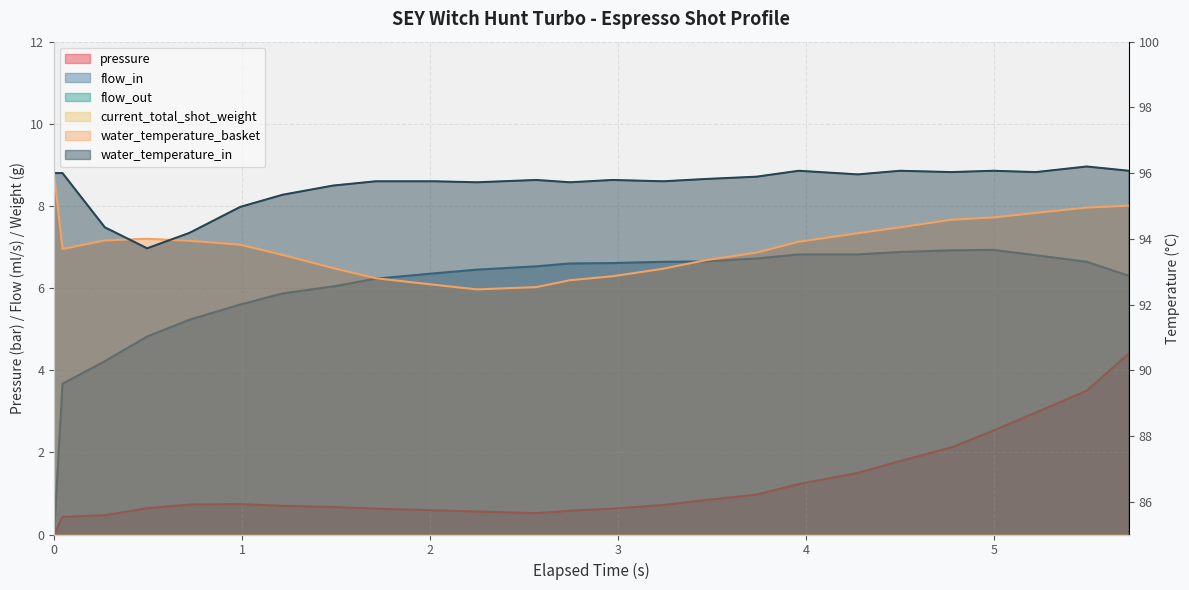

Reading left to right, transcribe all the data shown in this chart.

pressure: 0.0	0.4	0.5	0.6	0.7	0.7	0.7	0.7	0.6	0.6	0.6	0.5	0.6	0.6	0.7	0.8	1.0	1.2	1.5	1.8	2.1	2.5	3.0	3.5	4.4
flow_in: 0.0	3.7	4.2	4.8	5.2	5.6	5.9	6.0	6.2	6.4	6.5	6.5	6.6	6.6	6.6	6.7	6.7	6.8	6.8	6.9	6.9	6.9	6.8	6.6	6.3
water_temperature_basket: 96.0	93.7	94.0	94.0	93.9	93.8	93.5	93.1	92.8	92.6	92.5	92.5	92.7	92.9	93.1	93.3	93.6	93.9	94.2	94.3	94.6	94.7	94.8	95.0	95.0
water_temperature_in: 96.0	96.0	94.3	93.7	94.2	95.0	95.3	95.6	95.8	95.8	95.7	95.8	95.7	95.8	95.8	95.8	95.9	96.1	96.0	96.1	96.0	96.1	96.0	96.2	96.1